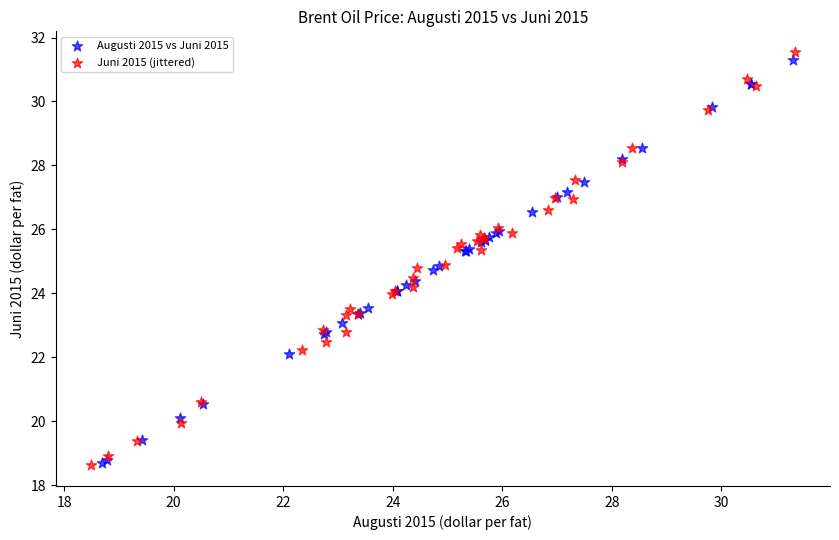

Which series has the largest Y range (max minus min)?

Juni 2015 (jittered)